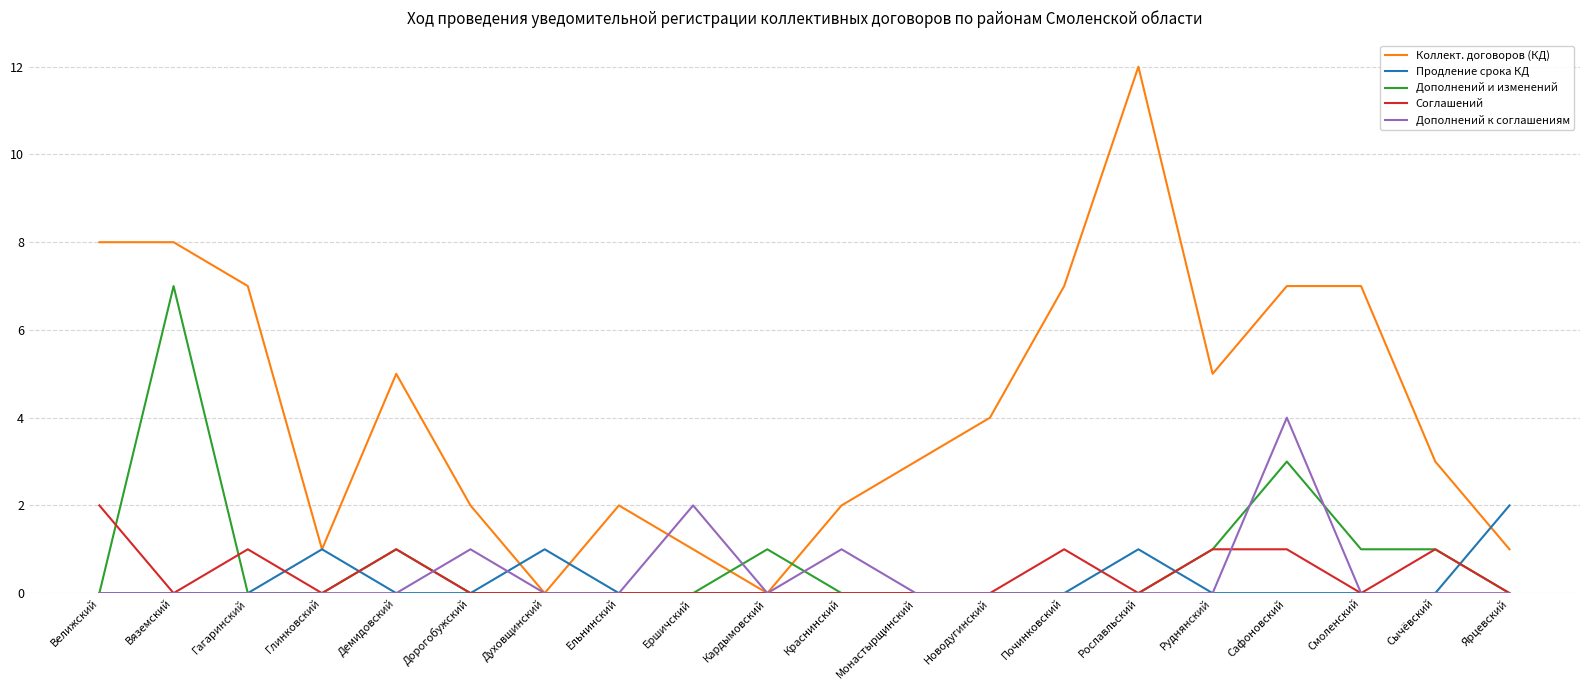

What position from the left is Сафоновский?

17